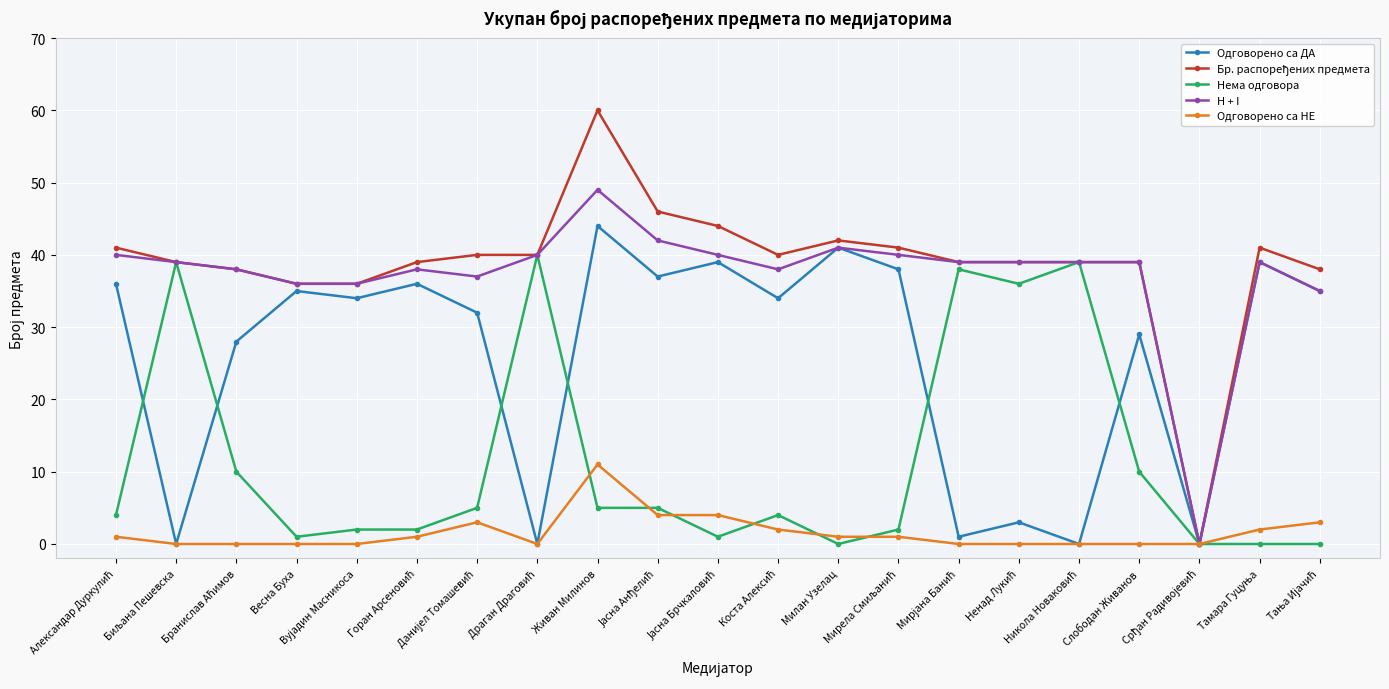

True or false: Одговорено са ДА has more than 2 interior local peaks.

True